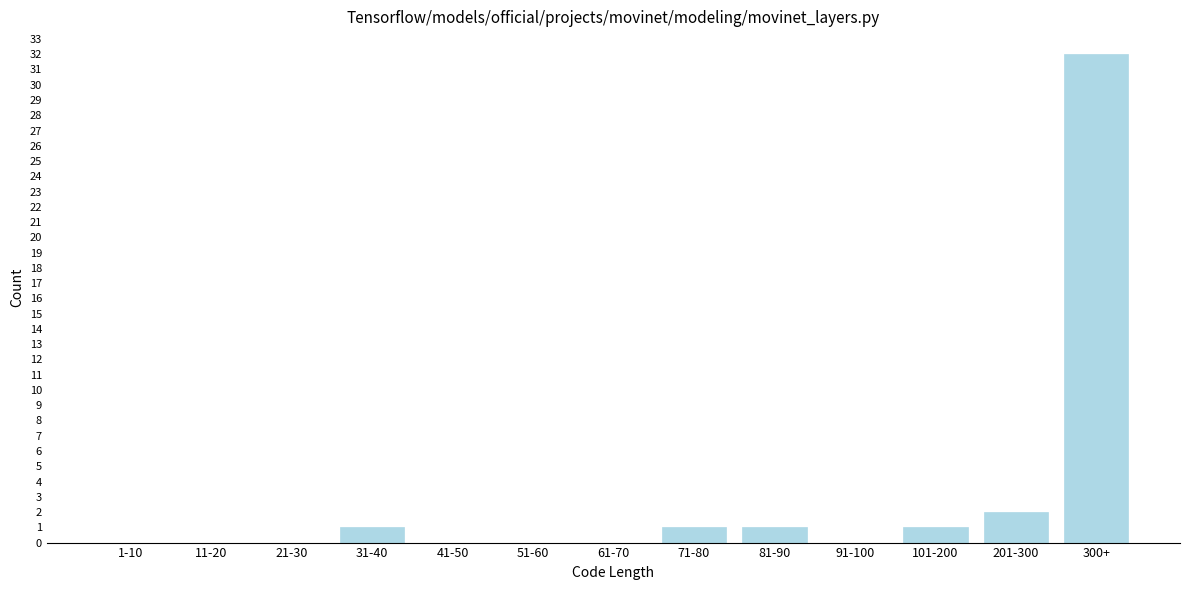

Reading left to right, extract all data points from this chart.

1-10=0	11-20=0	21-30=0	31-40=1	41-50=0	51-60=0	61-70=0	71-80=1	81-90=1	91-100=0	101-200=1	201-300=2	300+=32